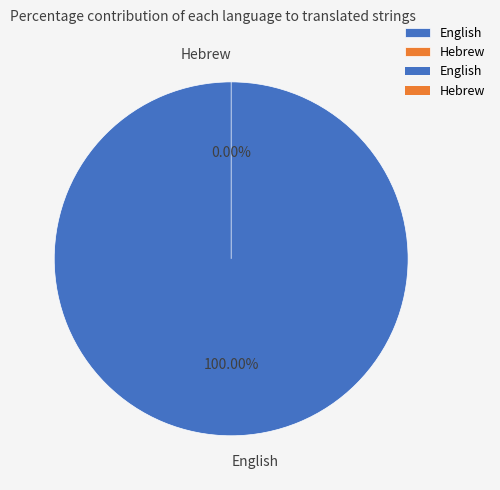

To the nearest percent, what is the difference between the largest and smallest slice percentages?

100%